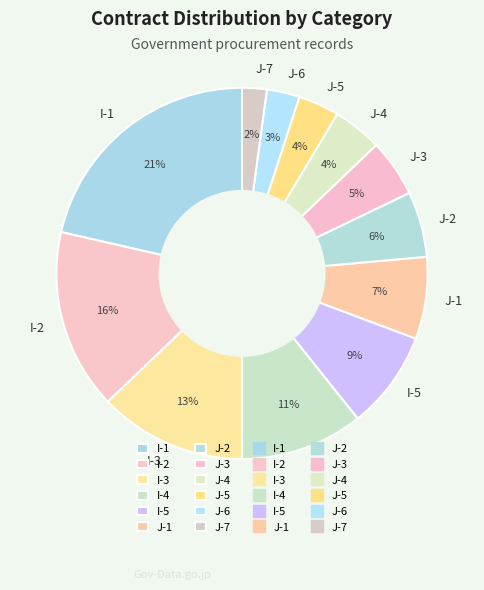

How many slices are in this pie chart?

12